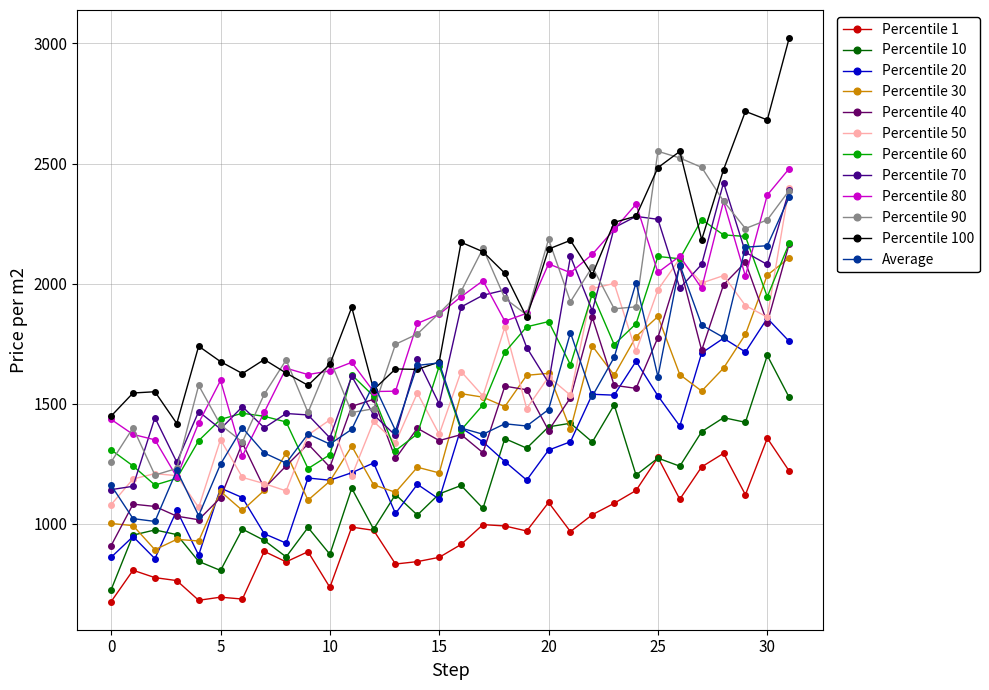

What is the maximum value for Average?

2360.0